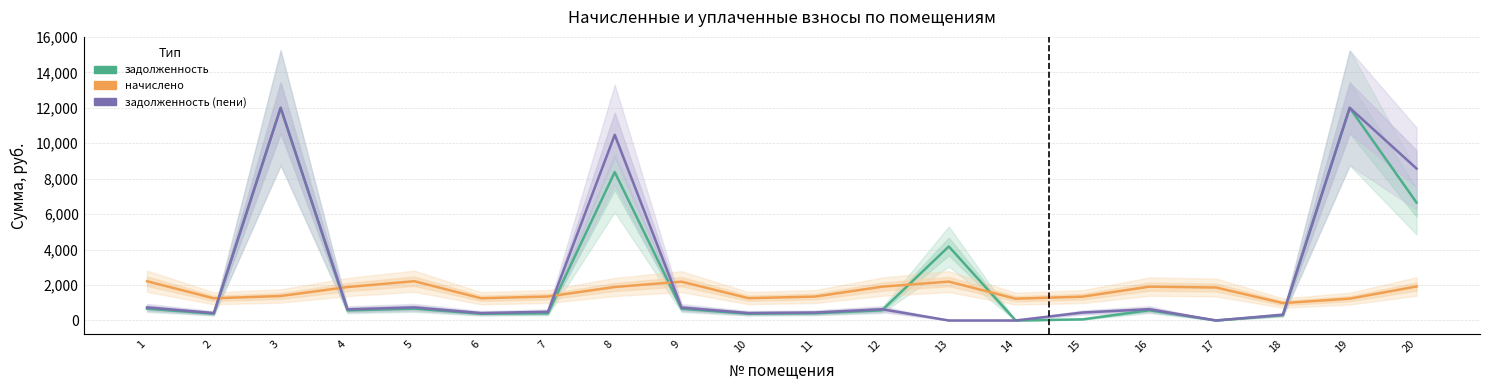

Reading right to left, list all the values displayed in this chart.

задолженность: 20=6653.9	19=12000.0	18=297.3	17=0.0	16=576.5	15=62.9	14=0.0	13=4177.4	12=575.8	11=407.6	10=380.3	9=661.0	8=8373.1	7=404.2	6=378.6	5=669.1	4=569.9	3=12000.0	2=377.9	1=668.4
начислено: 20=1919.0	19=1231.9	18=981.6	17=1860.1	16=1909.2	15=1344.8	14=1229.5	13=2193.9	12=1906.8	11=1349.7	10=1258.9	9=2189.0	8=1889.6	7=1352.2	6=1254.0	5=2215.9	4=1887.1	3=1381.6	2=1251.5	1=2213.5
задолженность (пени): 20=8573.0	19=12000.0	18=327.2	17=0.0	16=636.4	15=448.3	14=0.0	13=0.0	12=635.6	11=449.9	10=419.6	9=729.7	8=10471.3	7=492.6	6=418.0	5=738.6	4=629.0	3=12000.0	2=418.2	1=737.8